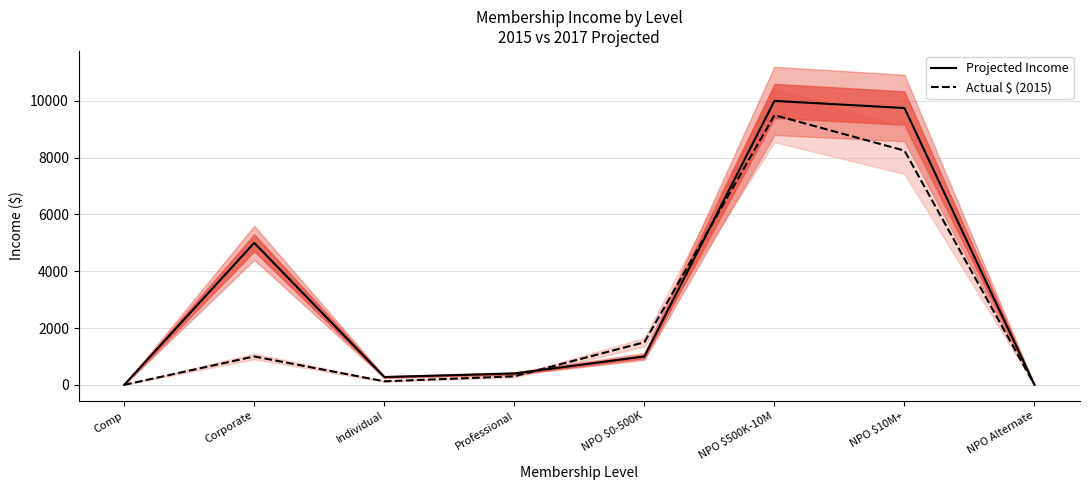

The Actual $ (2015) series shows 8250 at NPO $10M+. True or false?

True